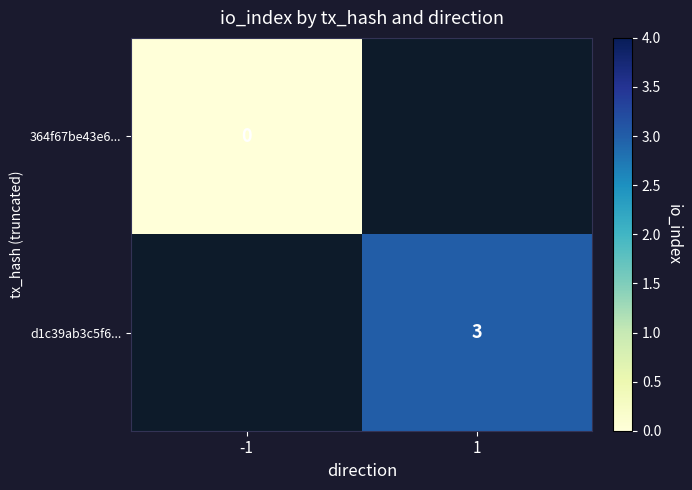

At which category does the chart reach its peak across all series?

1